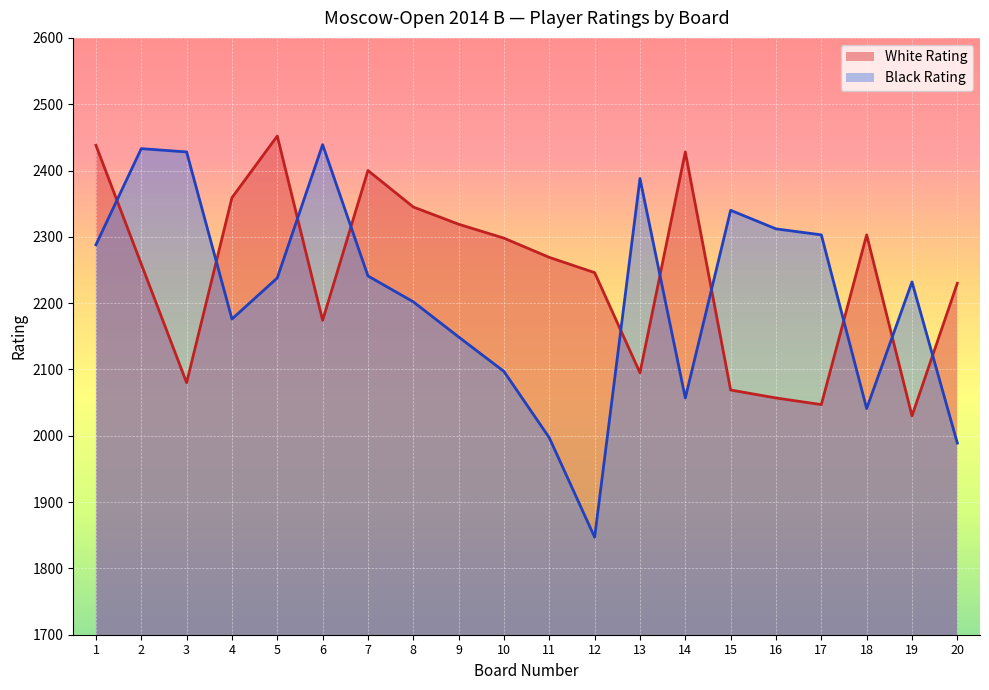

Which category has the lowest value across all series?

12